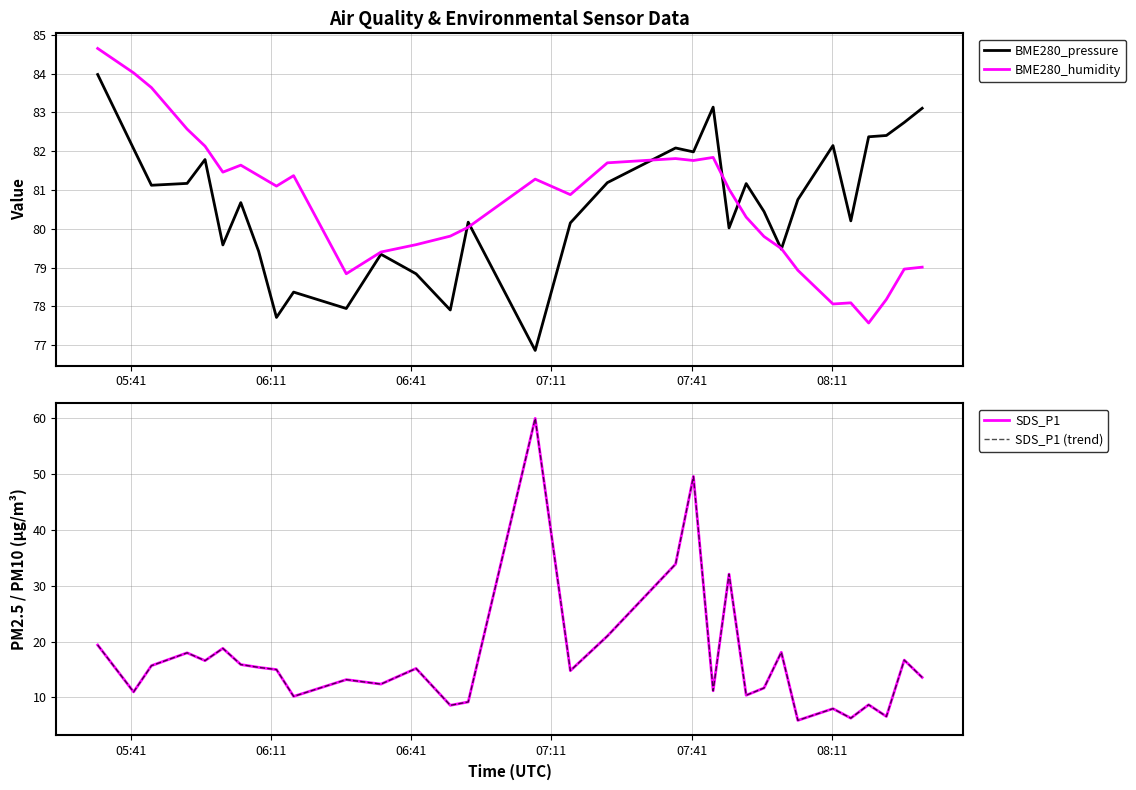

What is the maximum value for BME280_pressure?

84.0